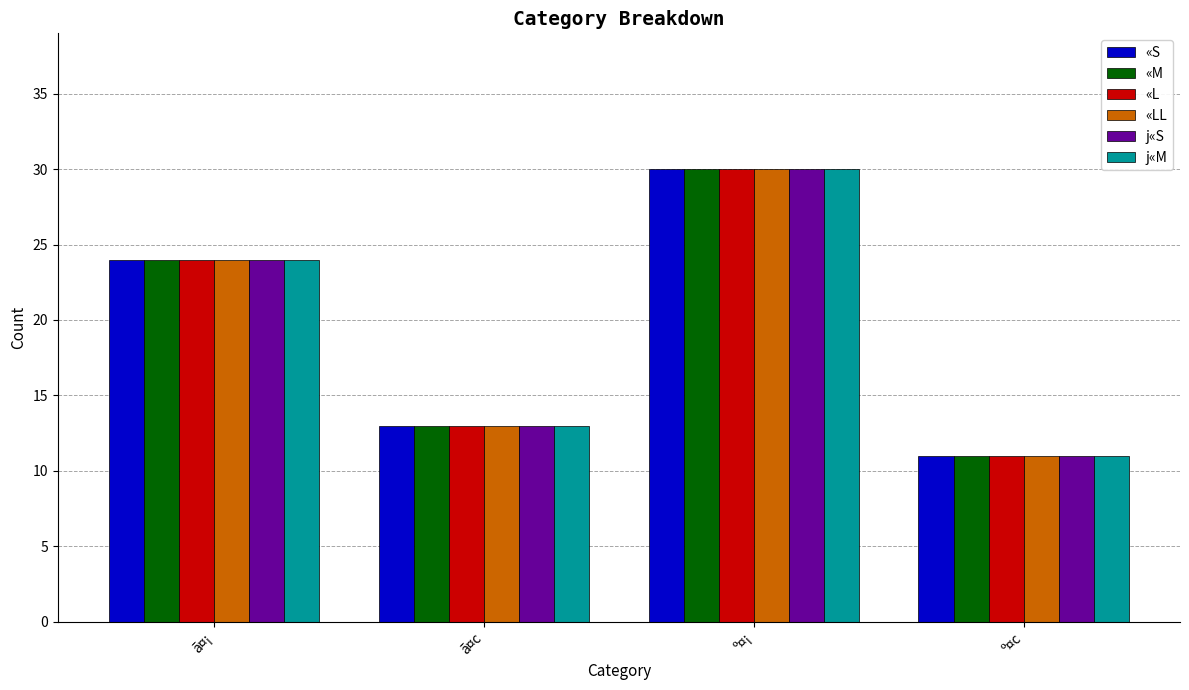

Are the bars grouped side by side (vs. stacked)?

Yes